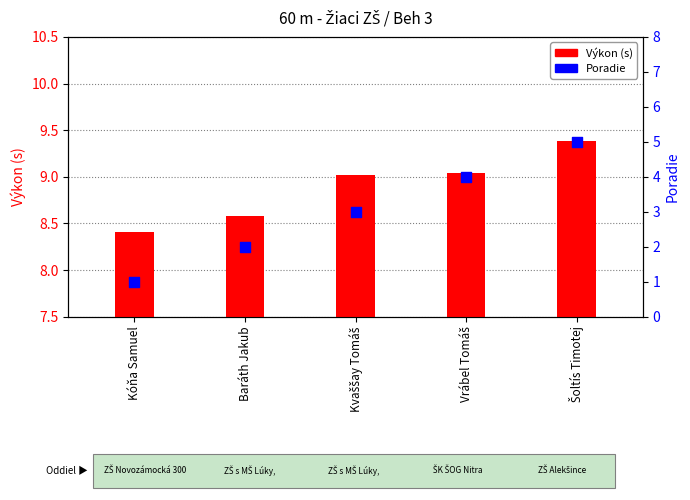

Which series contains the highest Y value?

Výkon (s)